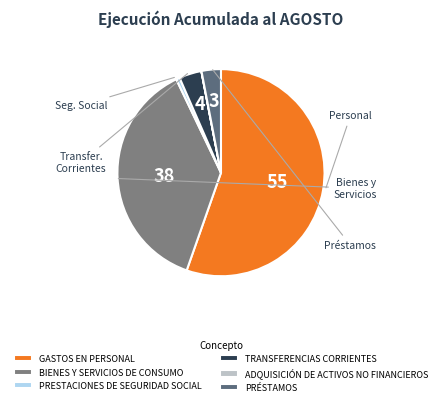

How much of the chart is everything except PRÉSTAMOS?

97.0%